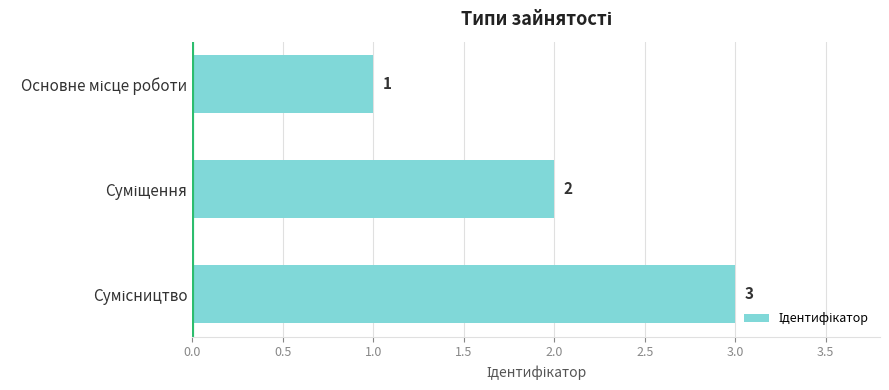

What is the greatest value displayed?

3